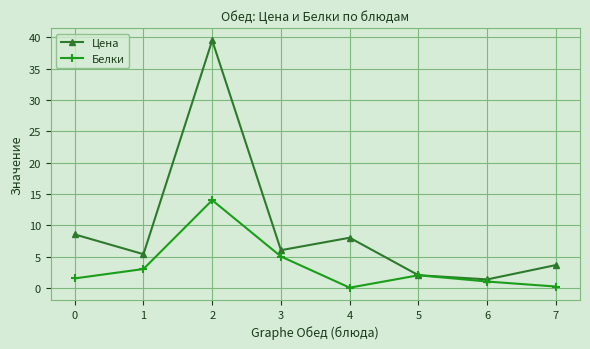

True or false: Цена has a value of 2.0 at 5.

True